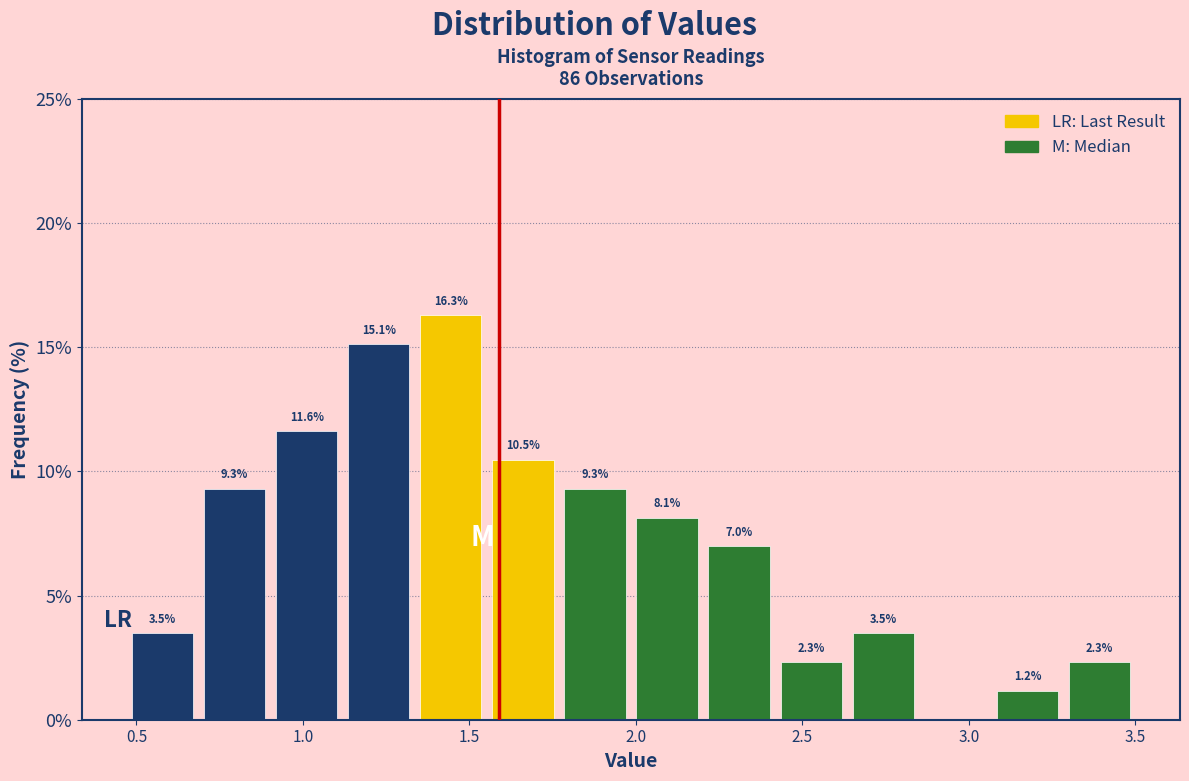

Which range on the x-axis has the tallest bar?

1.35 to 1.55